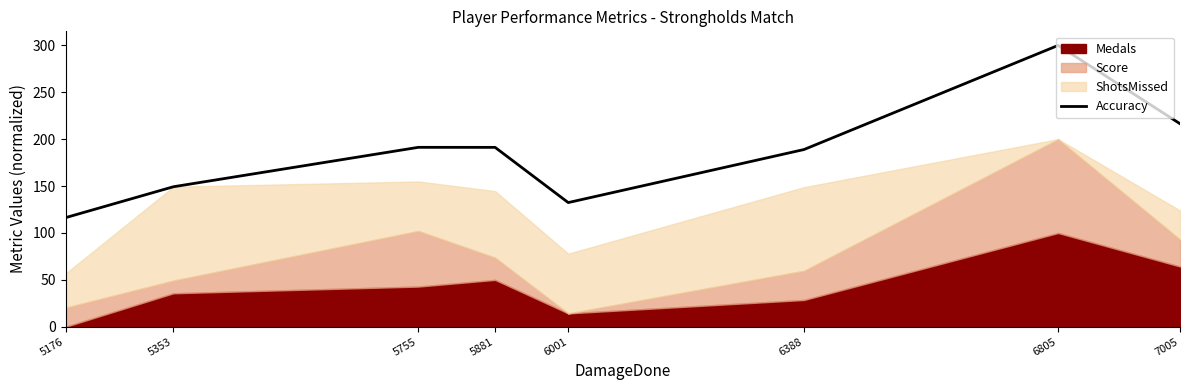

What is the average value?

185.8